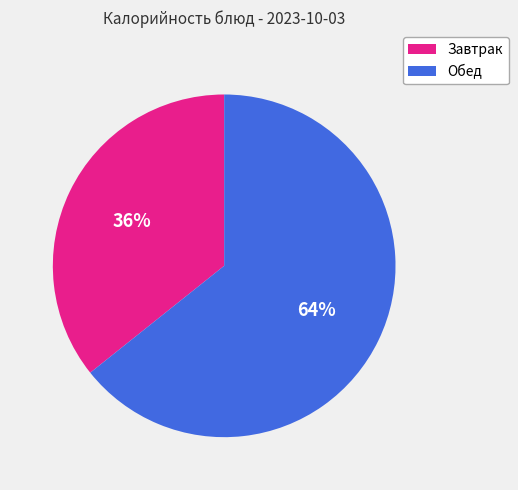

To the nearest percent, what is the average slice percentage?

50%